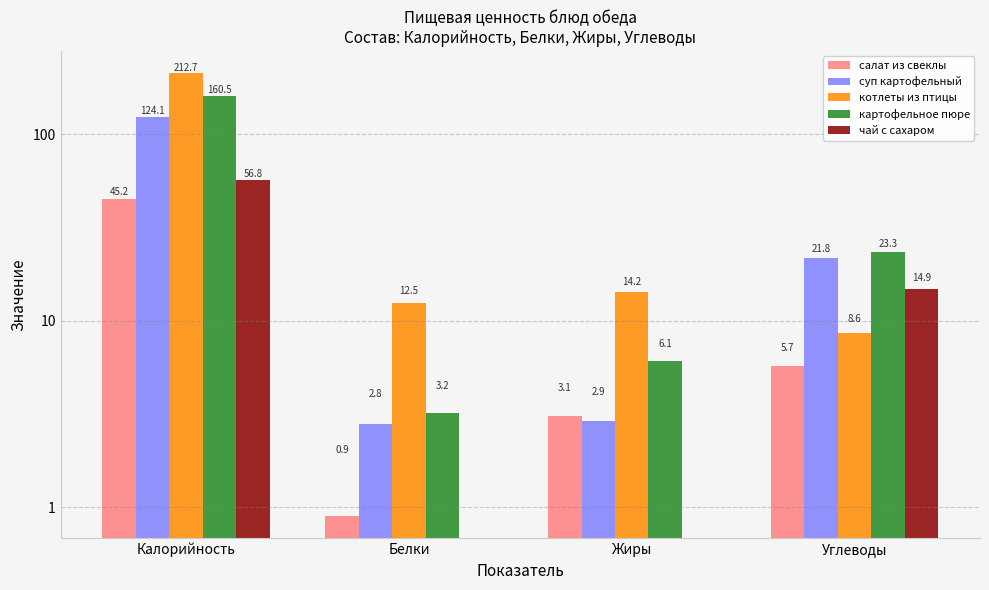

At which label is котлеты из птицы closest to 110?

Жиры